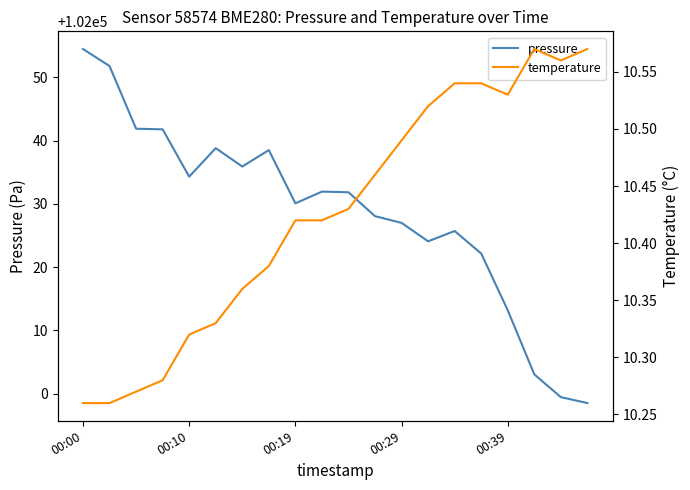

Reading left to right, list all the values displayed in this chart.

pressure: 102054.5	102051.8	102041.9	102041.8	102034.3	102038.8	102035.9	102038.5	102030.1	102031.9	102031.8	102028.1	102027.0	102024.1	102025.7	102022.2	102013.2	102003.1	101999.5	101998.5
temperature: 10.3	10.3	10.3	10.3	10.3	10.3	10.4	10.4	10.4	10.4	10.4	10.5	10.5	10.5	10.5	10.5	10.5	10.6	10.6	10.6